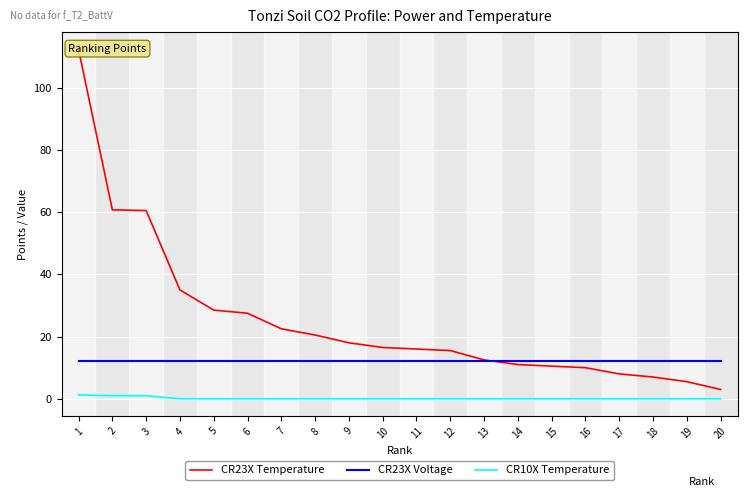

What is the total value across all series at 1?

125.5